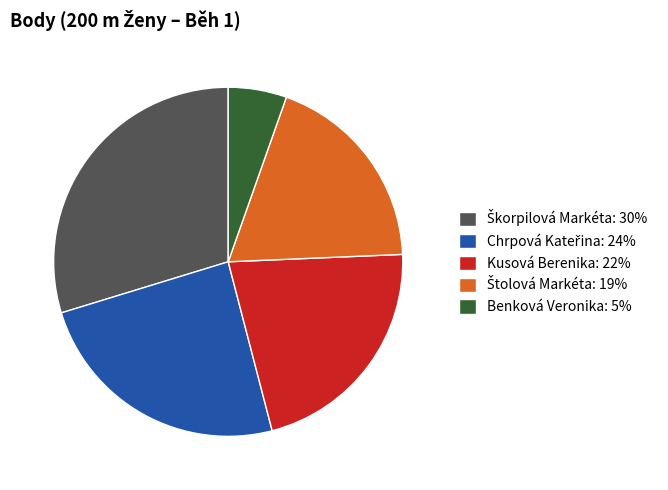

Is the sum of Benková Veronika: 5% and Kusová Berenika: 22% greater than half?

No